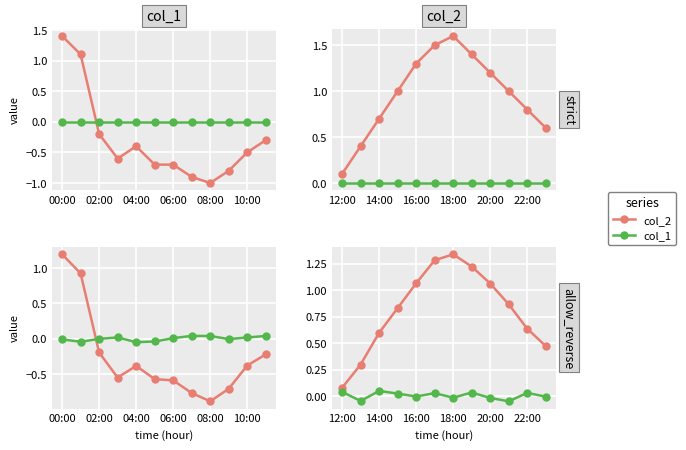

In col_1, how many points are higher than both neighbors (excluding endpoints)?

4